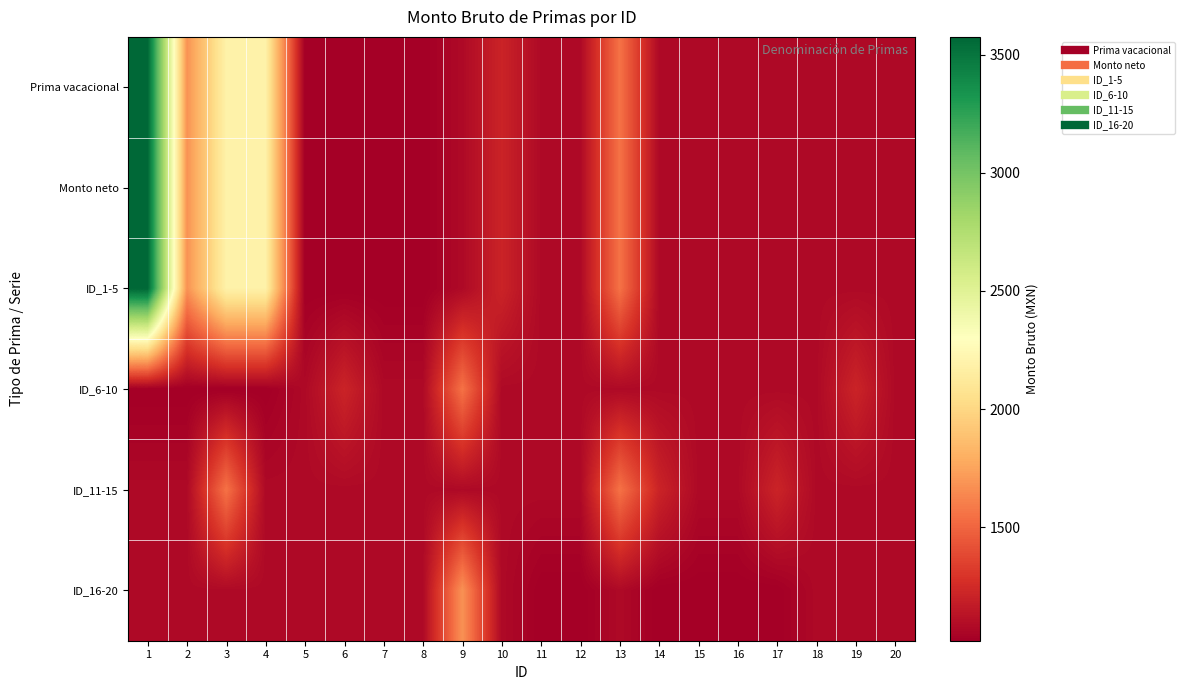

What is the total value across all series at 14?

6533.3